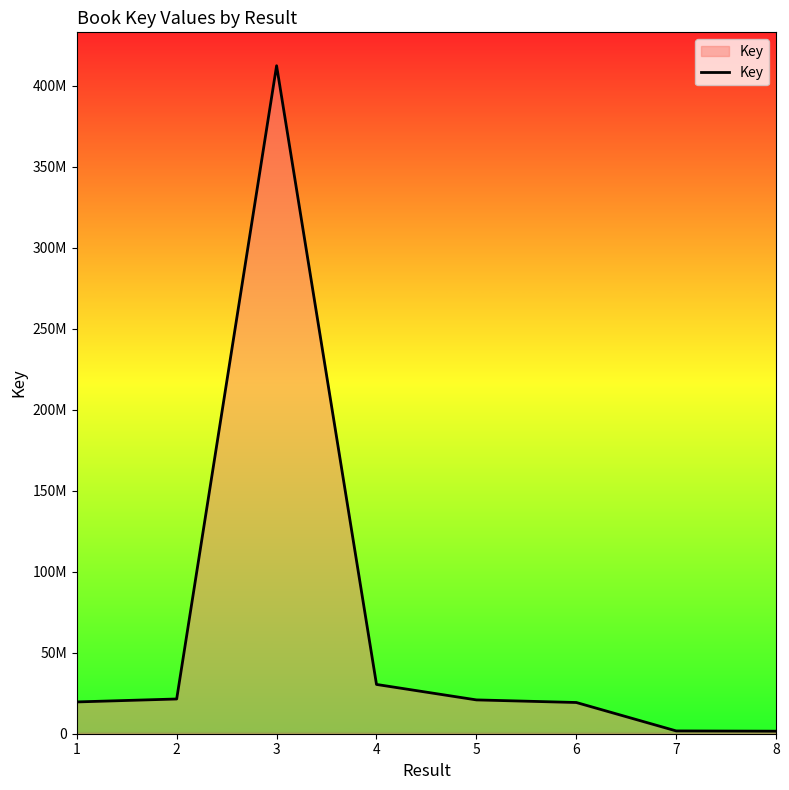

What is the value of the 5th point from the left?

20879048